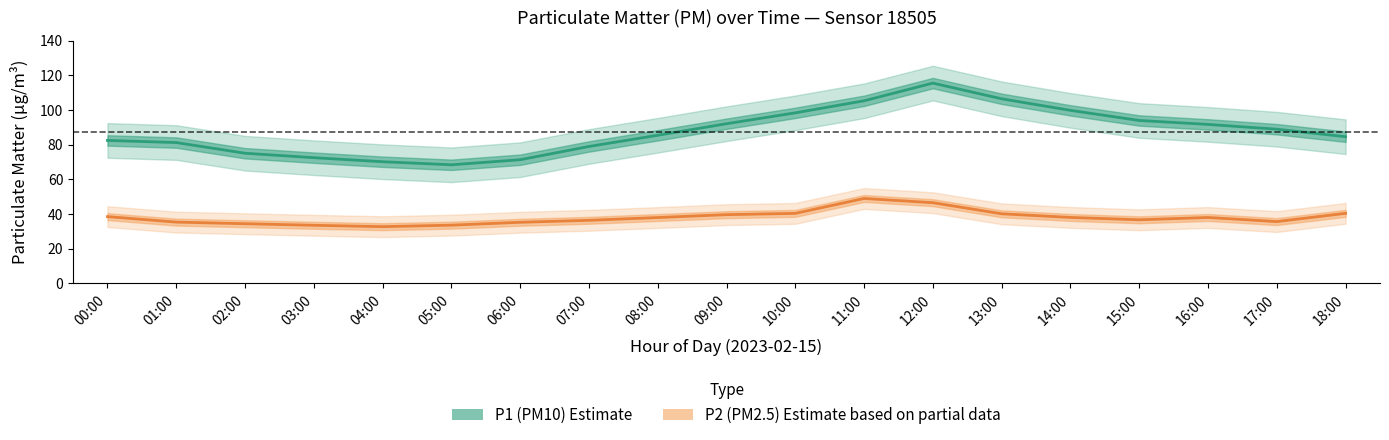

Read the P2 (PM2.5) Estimate value at 09:00.

39.6